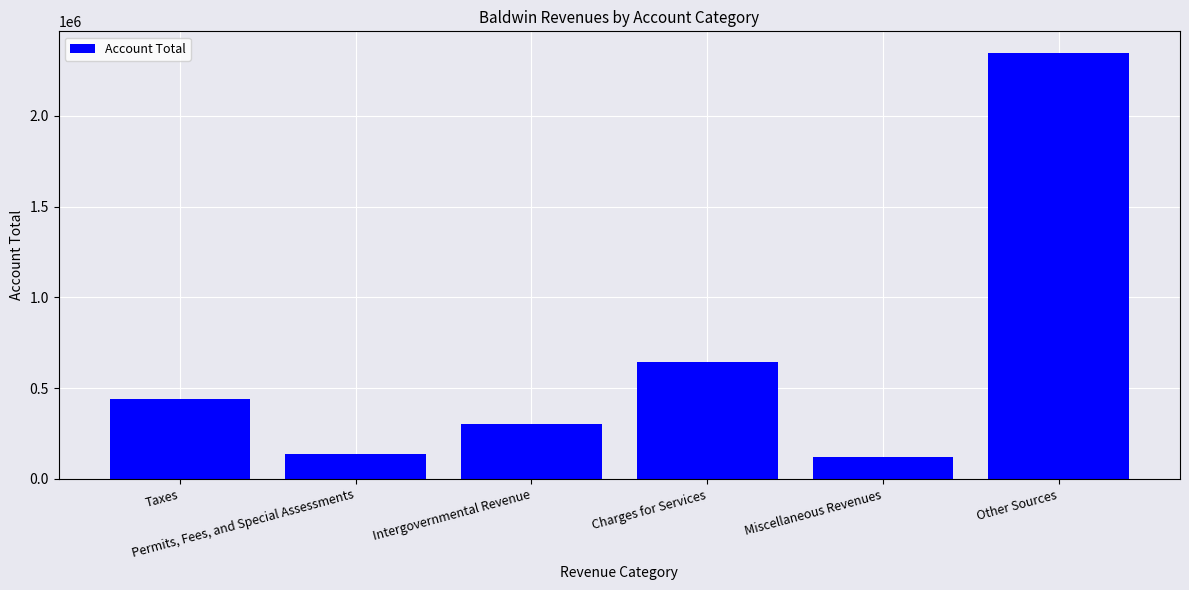

Rank the categories by value from highest to lowest.

Other Sources, Charges for Services, Taxes, Intergovernmental Revenue, Permits, Fees, and Special Assessments, Miscellaneous Revenues